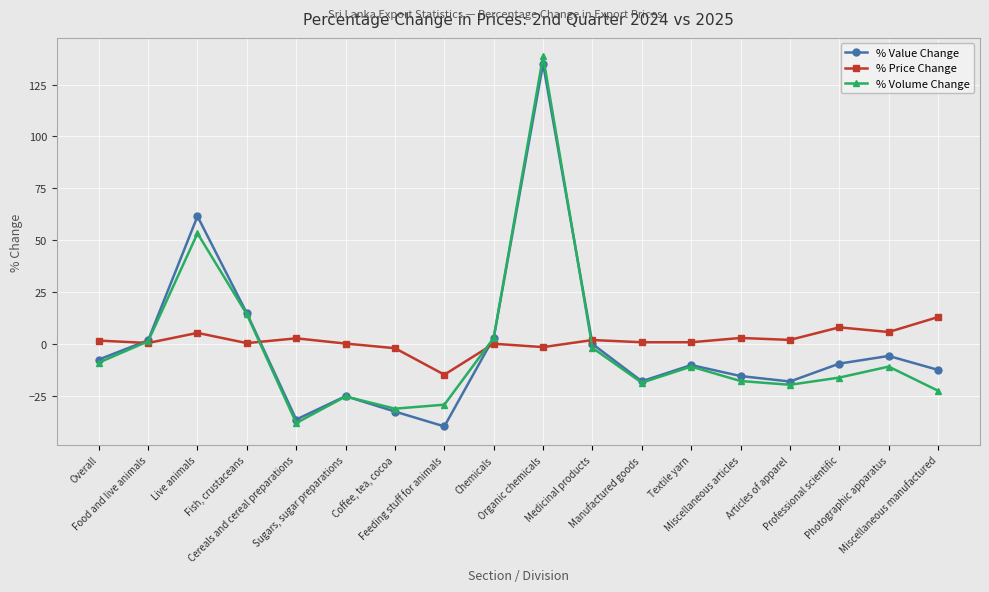

Which series has the largest total across all categories?

% Price Change